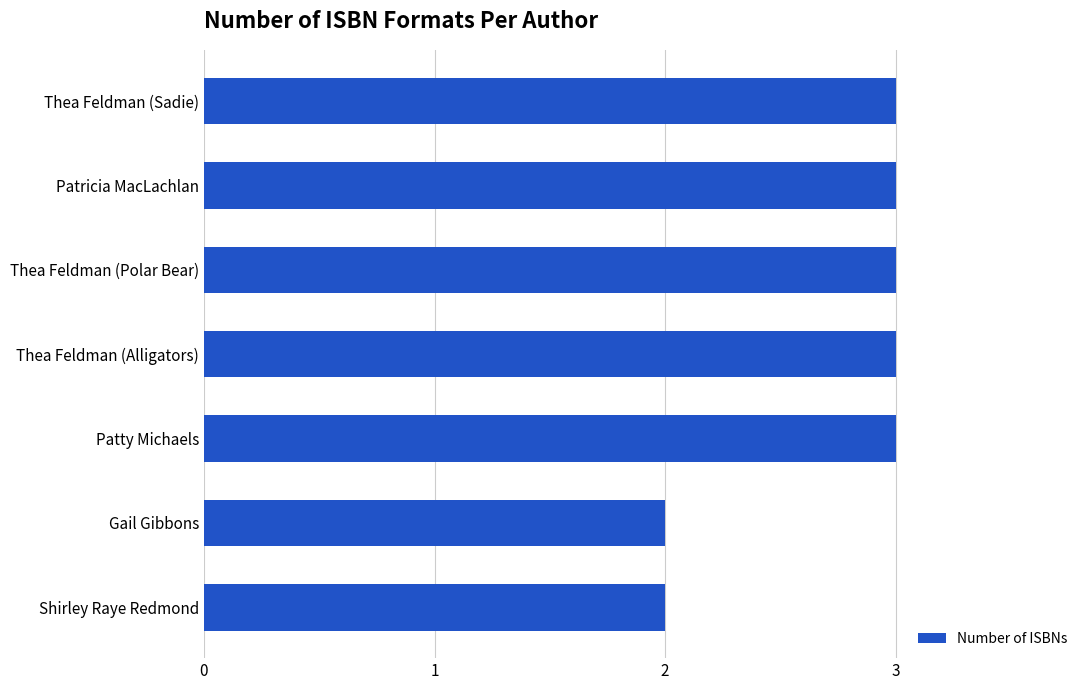

The value at Patty Michaels is 3. True or false?

True